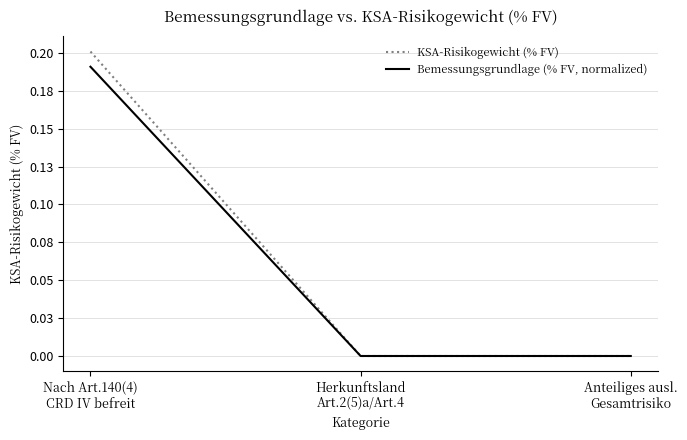

Is this an area chart (filled region under the line)?

No